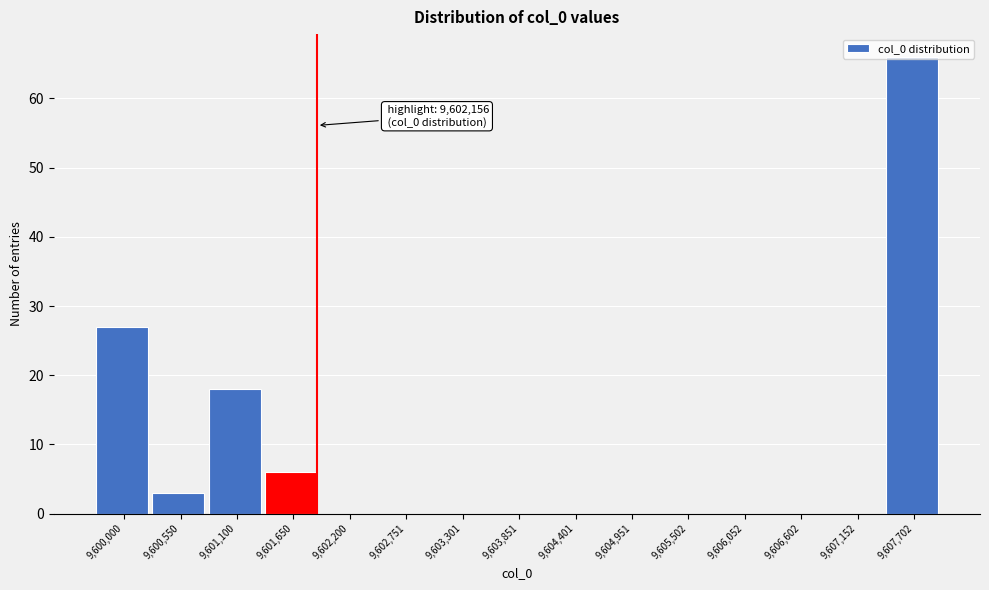

What is the greatest value displayed?

66